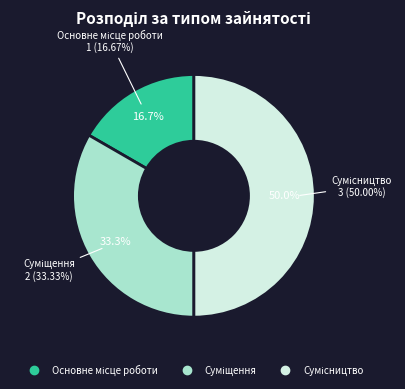

Is there any slice that represents more than half of the pie?

No